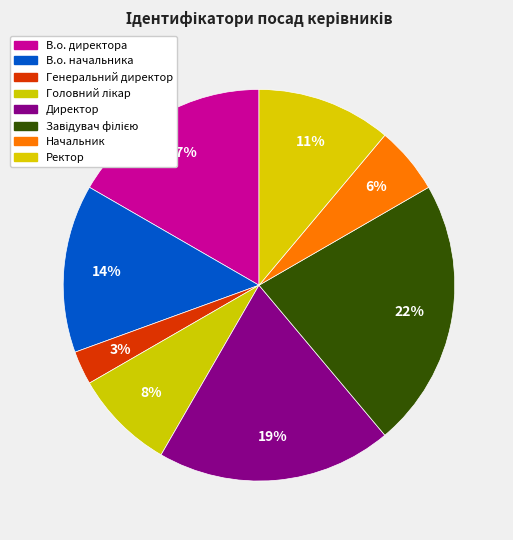

To the nearest percent, what portion does Начальник represent?

6%